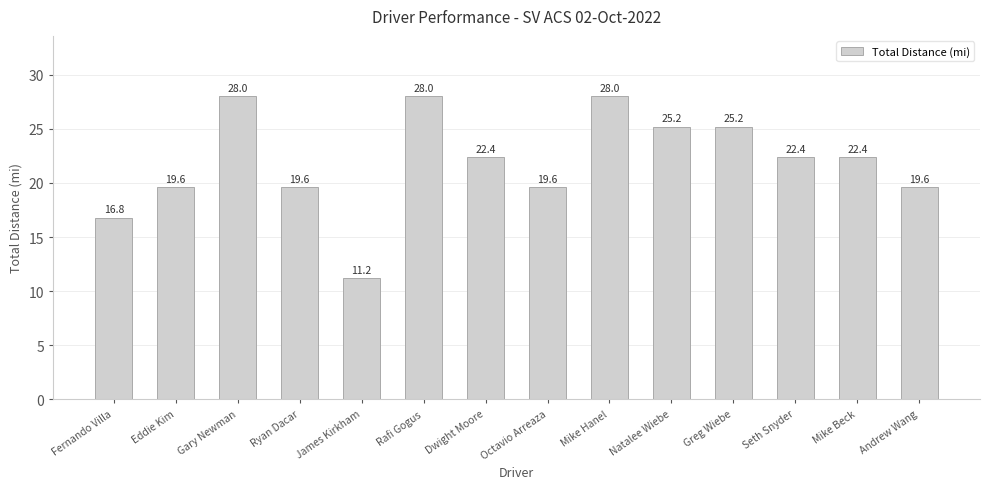

Which category has the lowest value across all series?

James Kirkham